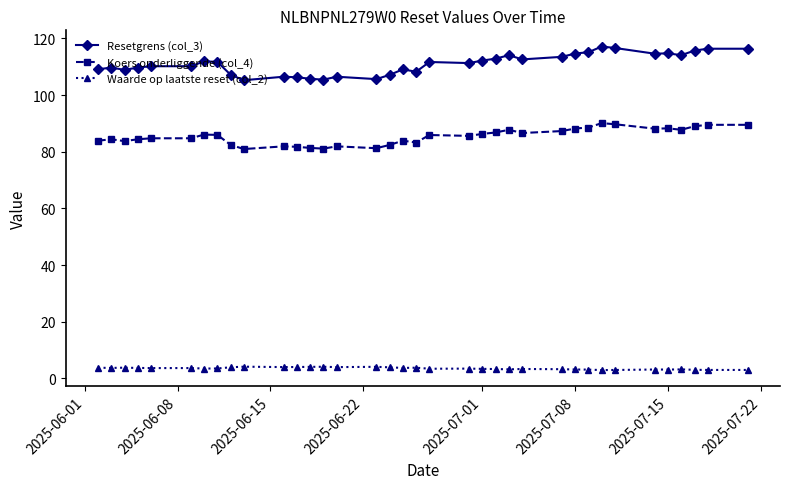

Which series has the widest spread of values?

Resetgrens (col_3)